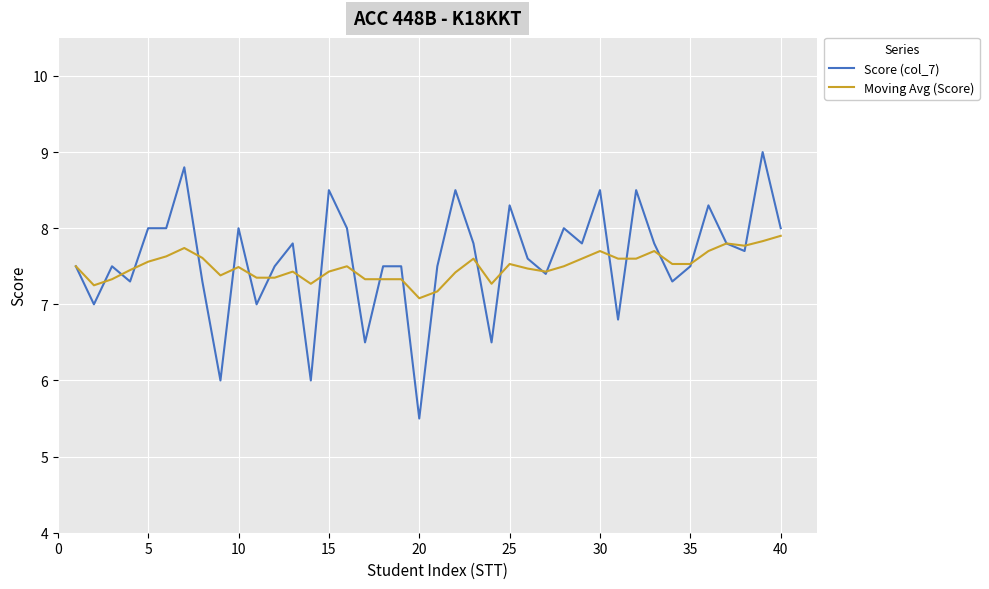

Which series ends up on top after the final intersection of Score (col_7) and Moving Avg (Score)?

Score (col_7)